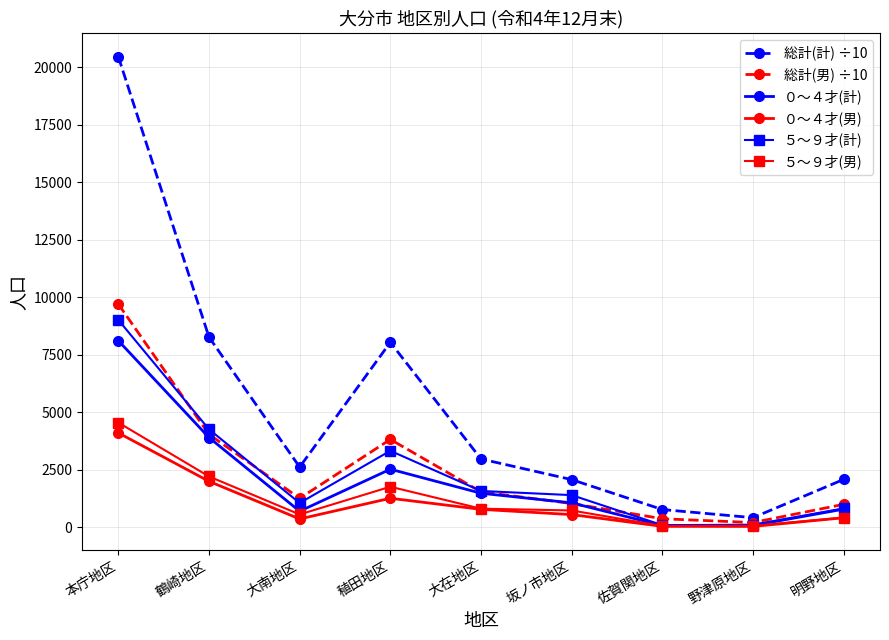

What is the difference between the highest and lowest values at 鶴崎地区?

6275.8